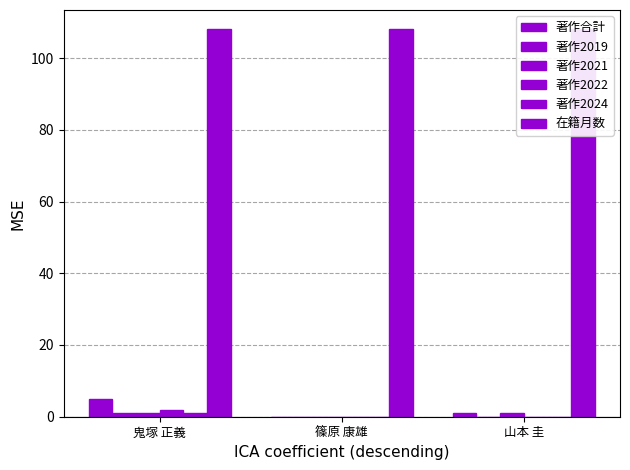

How many data points in 著作2019 are above 0?

1